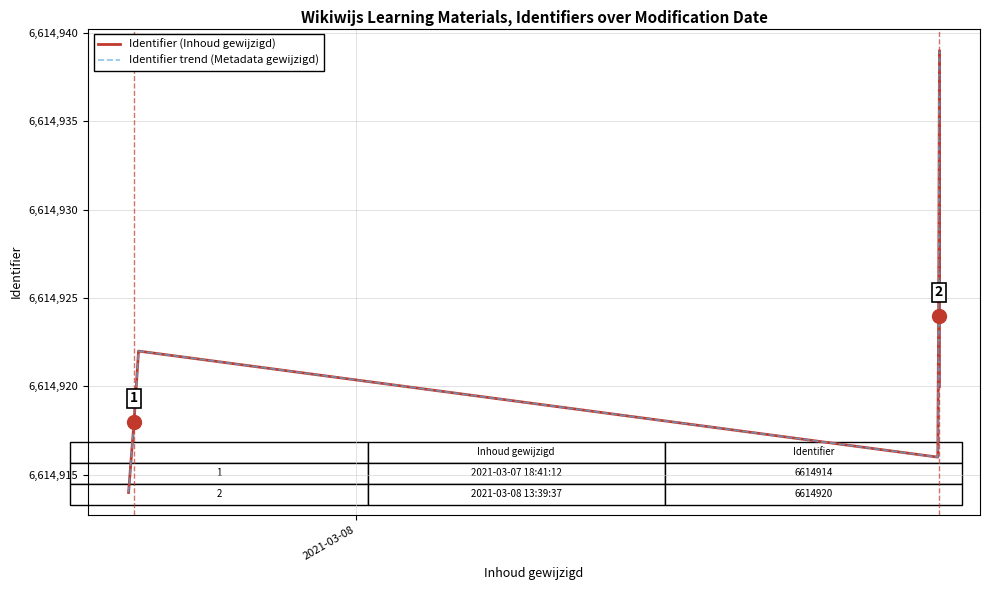

The value of Identifier trend (Metadata gewijzigd) at 6 is 1541584. True or false?

False